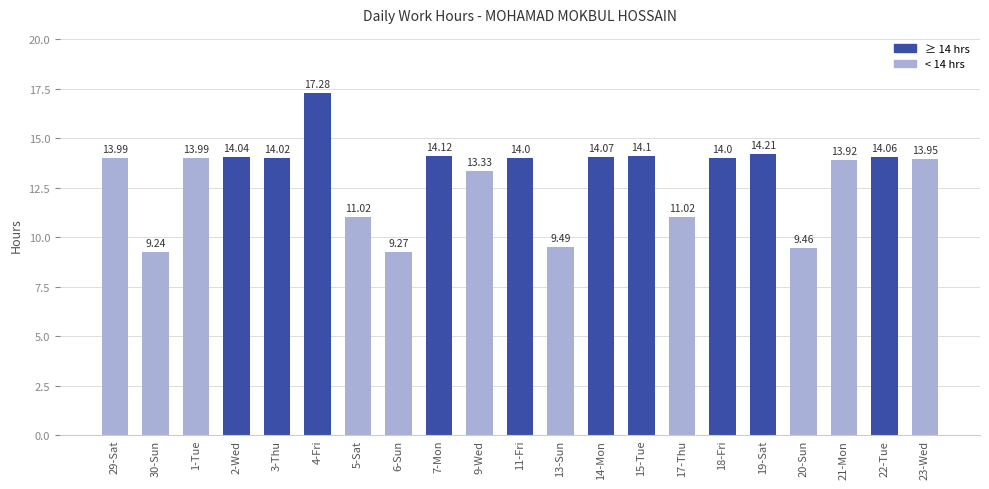

Approximately how many times larger is the value at 21-Mon compared to 11-Fri?

1.0